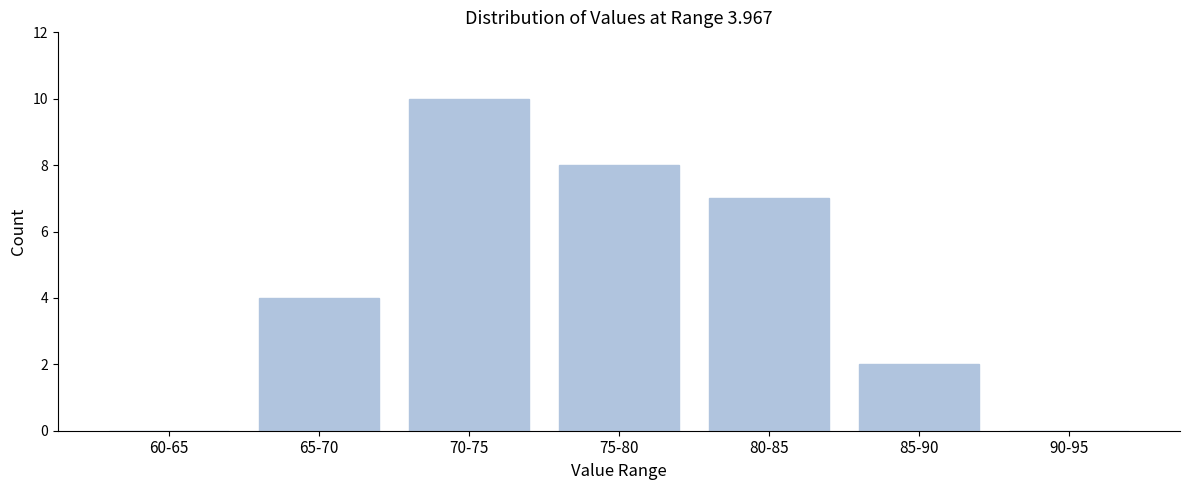

Reading left to right, transcribe all the data shown in this chart.

60-65=0	65-70=4	70-75=10	75-80=8	80-85=7	85-90=2	90-95=0